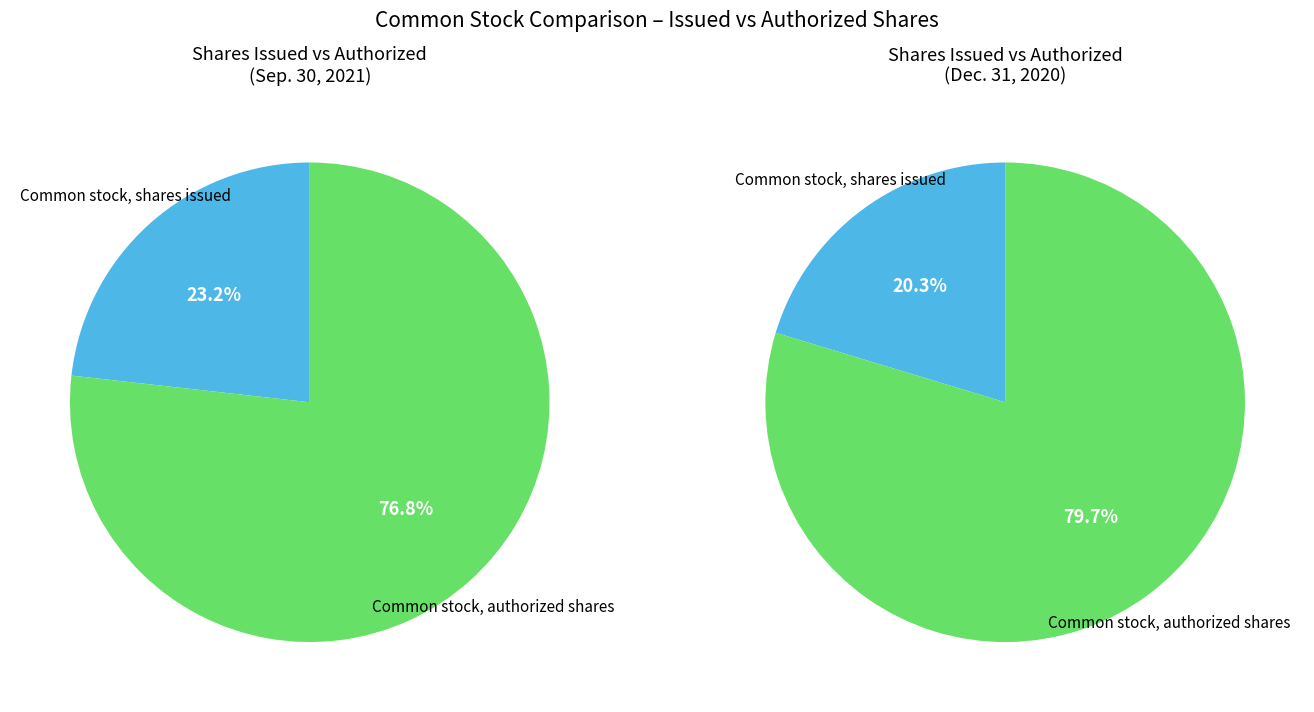

To the nearest percent, what percentage of the pie is Common stock, shares issued?

23%